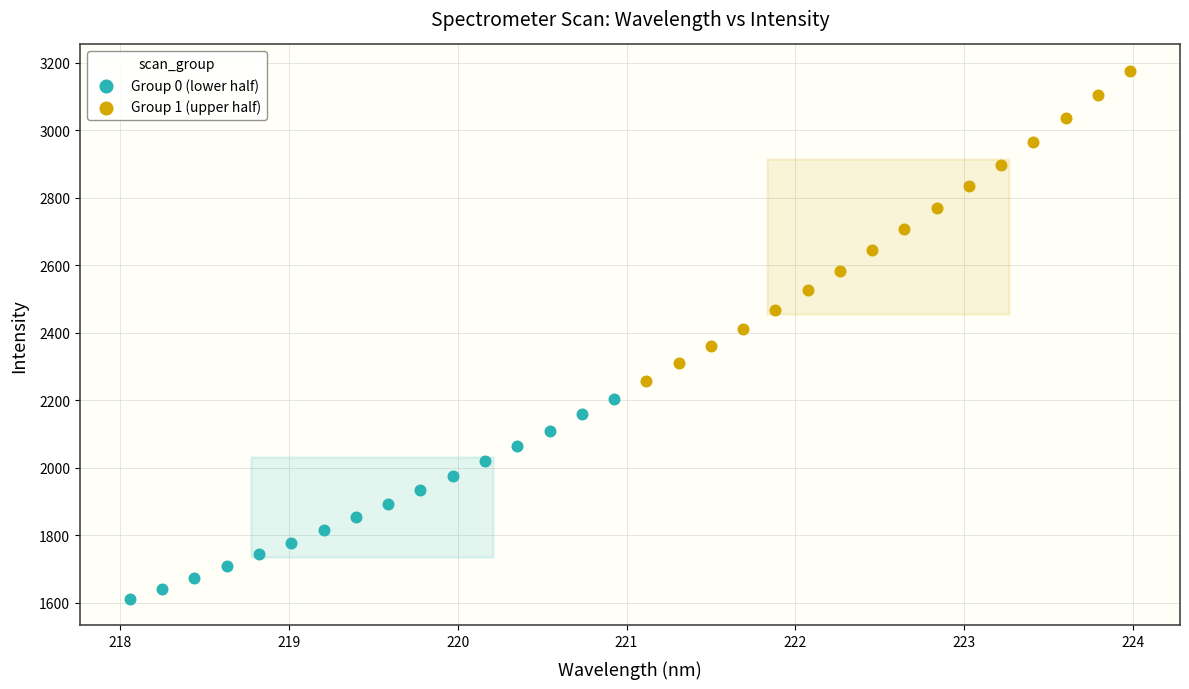

What are all the series names shown in the legend?

Group 0 (lower half), Group 1 (upper half)